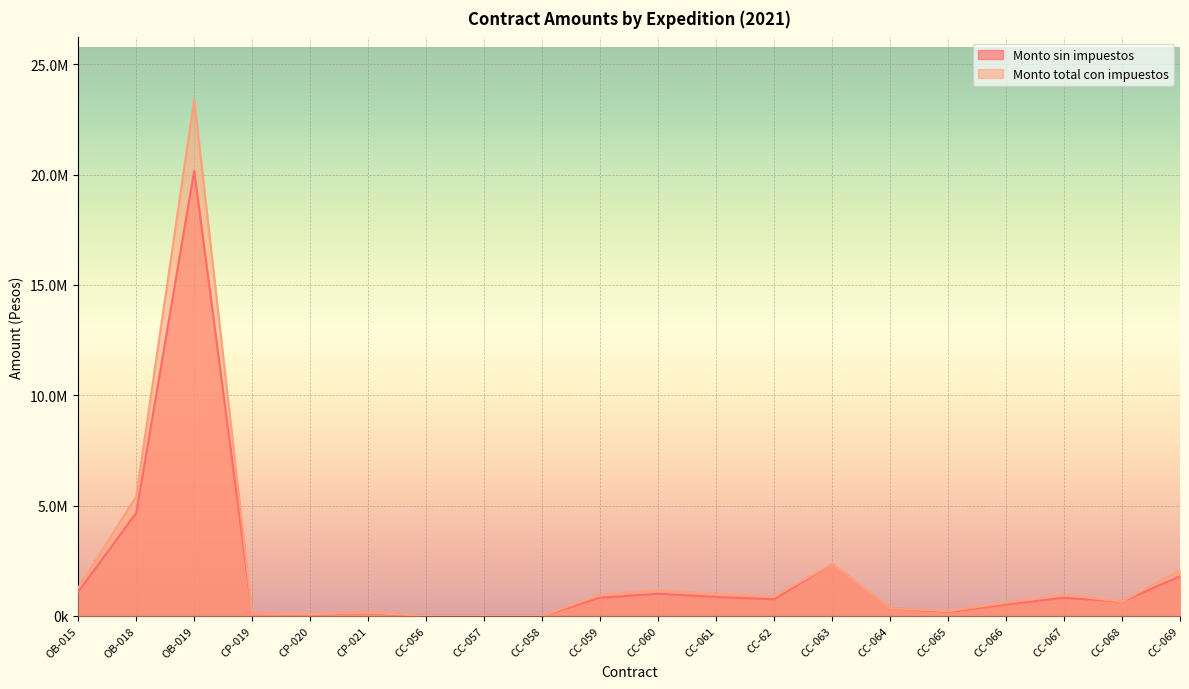

True or false: Monto sin impuestos has a value of 3295979.0 at CC-063.

False